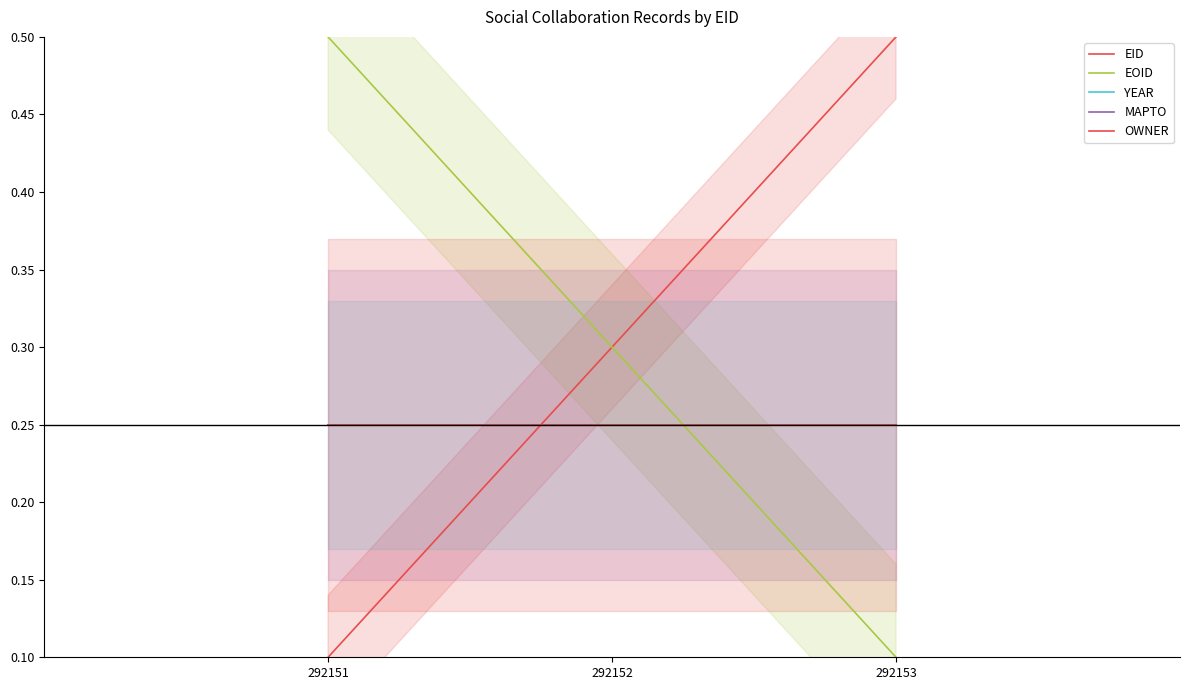

What are all the series names shown in the legend?

EID, EOID, YEAR, MAPTO, OWNER